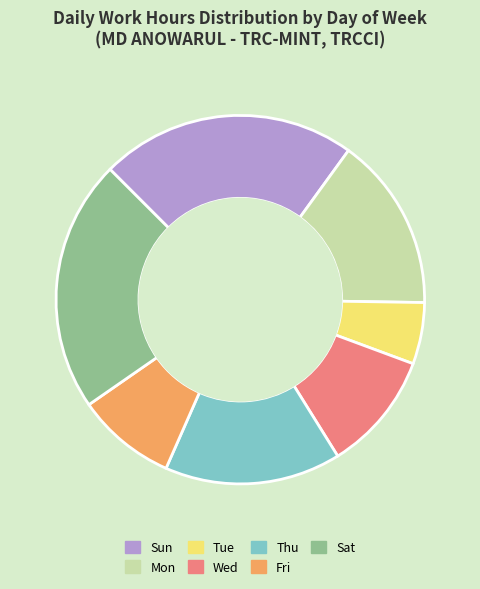

Is the sum of Mon and Sun greater than half?

No